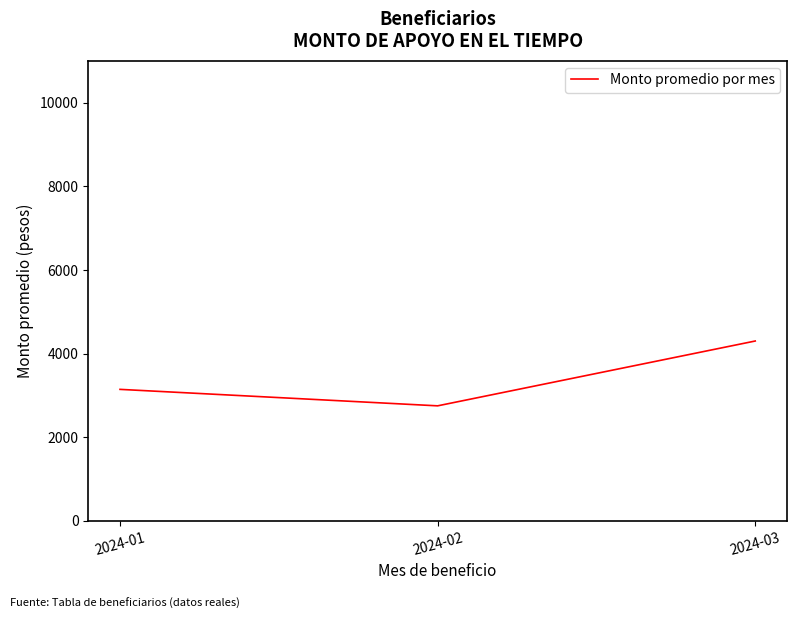

Reading right to left, what are all the values shown in this chart?

4300.0	2750.0	3143.8